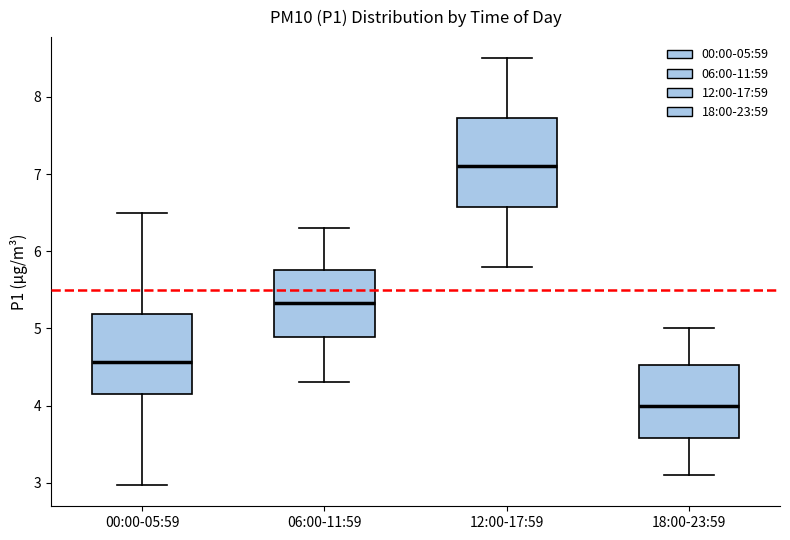

Reading left to right, transcribe this box plot: for each box, give where its median line is, the range the box spans, and where its two whiskers end, as read against the y-axis. The values are not printed on the chart, so give them approximately, as read against the axis.

00:00-05:59: median 4.6, box 4.1 to 5.2, whiskers 3.0 to 6.5
06:00-11:59: median 5.3, box 4.9 to 5.8, whiskers 4.3 to 6.3
12:00-17:59: median 7.1, box 6.6 to 7.7, whiskers 5.8 to 8.5
18:00-23:59: median 4.0, box 3.6 to 4.5, whiskers 3.1 to 5.0